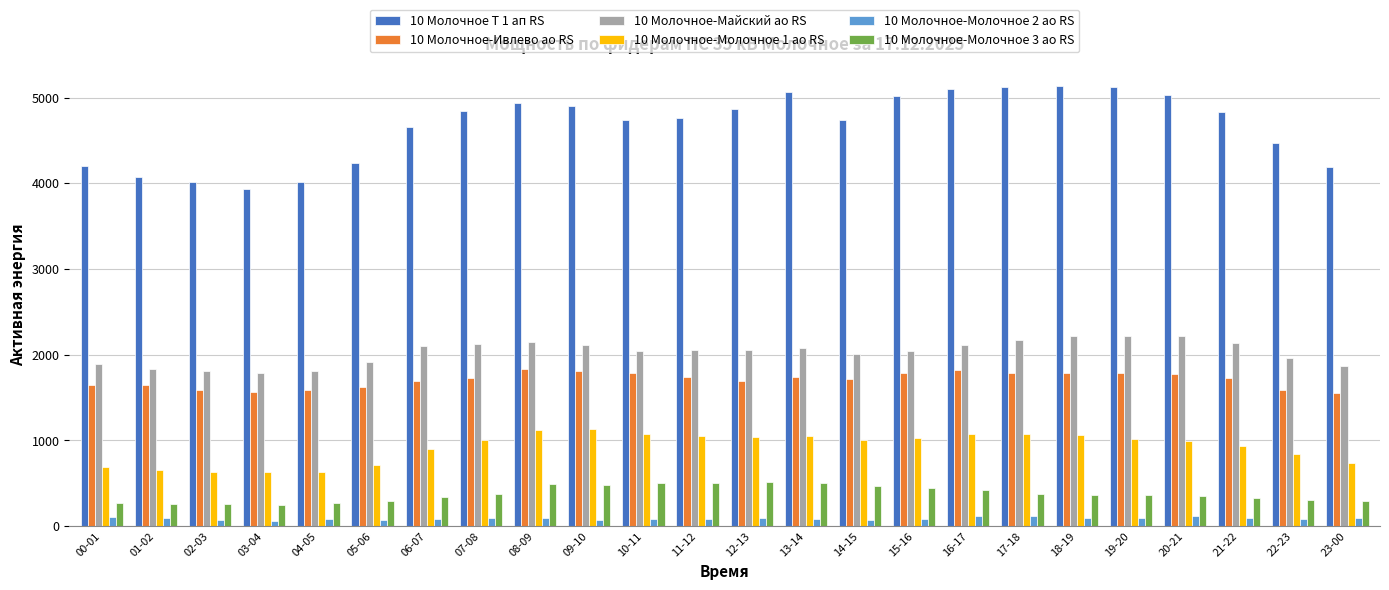

What is the maximum value for 10 Молочное-Молочное 1 ао RS?

1131.6